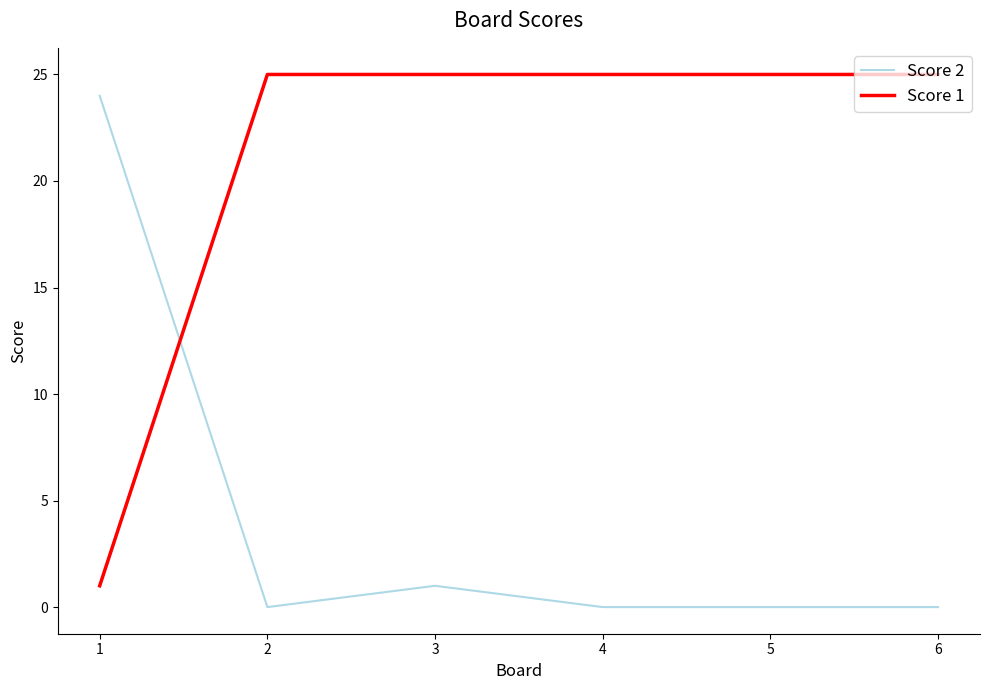

What are all the series names shown in the legend?

Score 2, Score 1